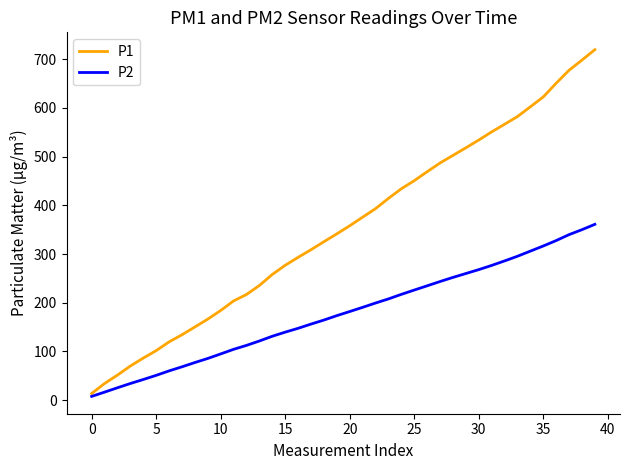

Which series has the widest spread of values?

P1